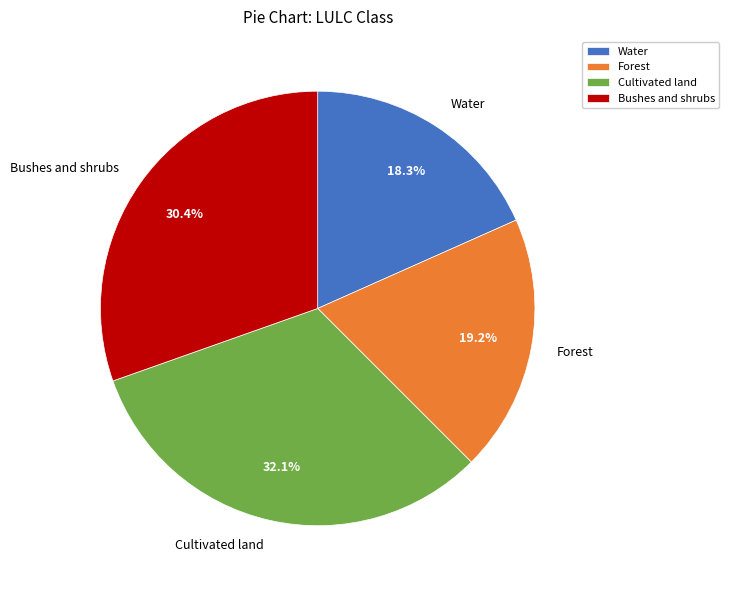

The Bushes and shrubs slice represents 30% of the pie. True or false?

True